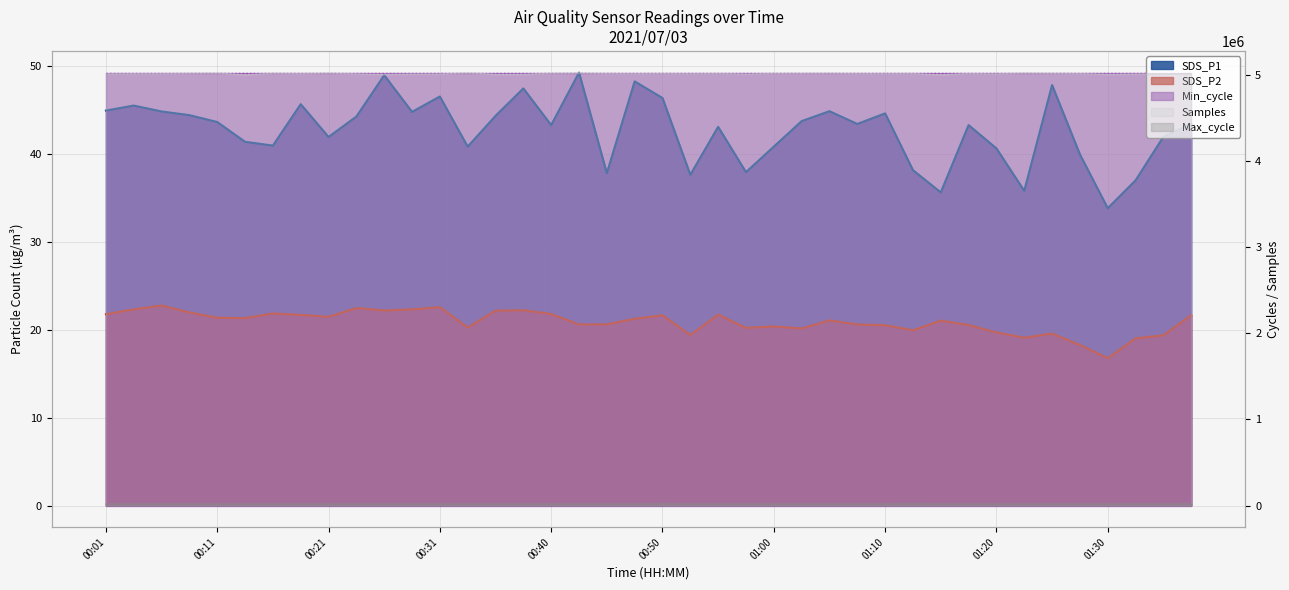

Reading left to right, list all the values displayed in this chart.

SDS_P1: 44.9	45.5	44.8	44.4	43.6	41.4	40.9	45.6	41.9	44.2	48.9	44.8	46.5	40.8	44.3	47.4	43.2	49.2	37.8	48.2	46.3	37.6	43.0	37.9	40.8	43.7	44.8	43.4	44.6	38.1	35.6	43.2	40.6	35.8	47.8	39.9	33.8	37.0	41.9	43.4
SDS_P2: 21.8	22.3	22.7	21.9	21.4	21.3	21.8	21.7	21.4	22.4	22.2	22.3	22.6	20.2	22.1	22.2	21.8	20.6	20.6	21.2	21.6	19.4	21.7	20.2	20.4	20.1	21.1	20.6	20.5	19.9	21.0	20.5	19.7	19.1	19.6	18.2	16.8	19.0	19.4	21.6
Max_cycle: 20126.0	20046.0	20557.0	20153.0	20105.0	20136.0	20104.0	20145.0	20067.0	20150.0	20141.0	20132.0	20132.0	20132.0	20145.0	20111.0	20288.0	20125.0	20144.0	20152.0	20774.0	20067.0	20156.0	20136.0	20093.0	20045.0	20046.0	20128.0	20081.0	20980.0	20129.0	20053.0	20049.0	20085.0	20408.0	20126.0	20103.0	20524.0	20133.0	20059.0
Samples: 5009696.0	5011495.0	5011250.0	5017757.0	5021393.0	4997130.0	5018659.0	5012255.0	5020824.0	5009811.0	5003238.0	5007659.0	5008581.0	5023989.0	5003192.0	5004057.0	5017975.0	5023392.0	5014276.0	5011436.0	5015160.0	5011287.0	5014684.0	5007728.0	5015946.0	5016481.0	5019114.0	5013499.0	5013031.0	5013791.0	4998312.0	5014310.0	5009472.0	5022253.0	5016906.0	5012970.0	5003739.0	5008000.0	5010012.0	5014098.0